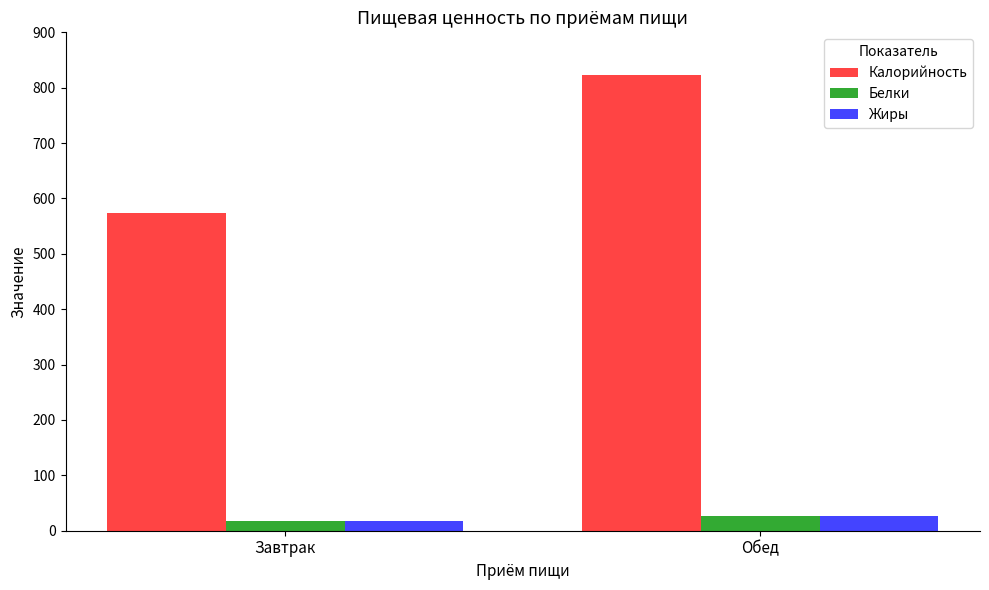

At which label does Жиры reach its peak?

Обед